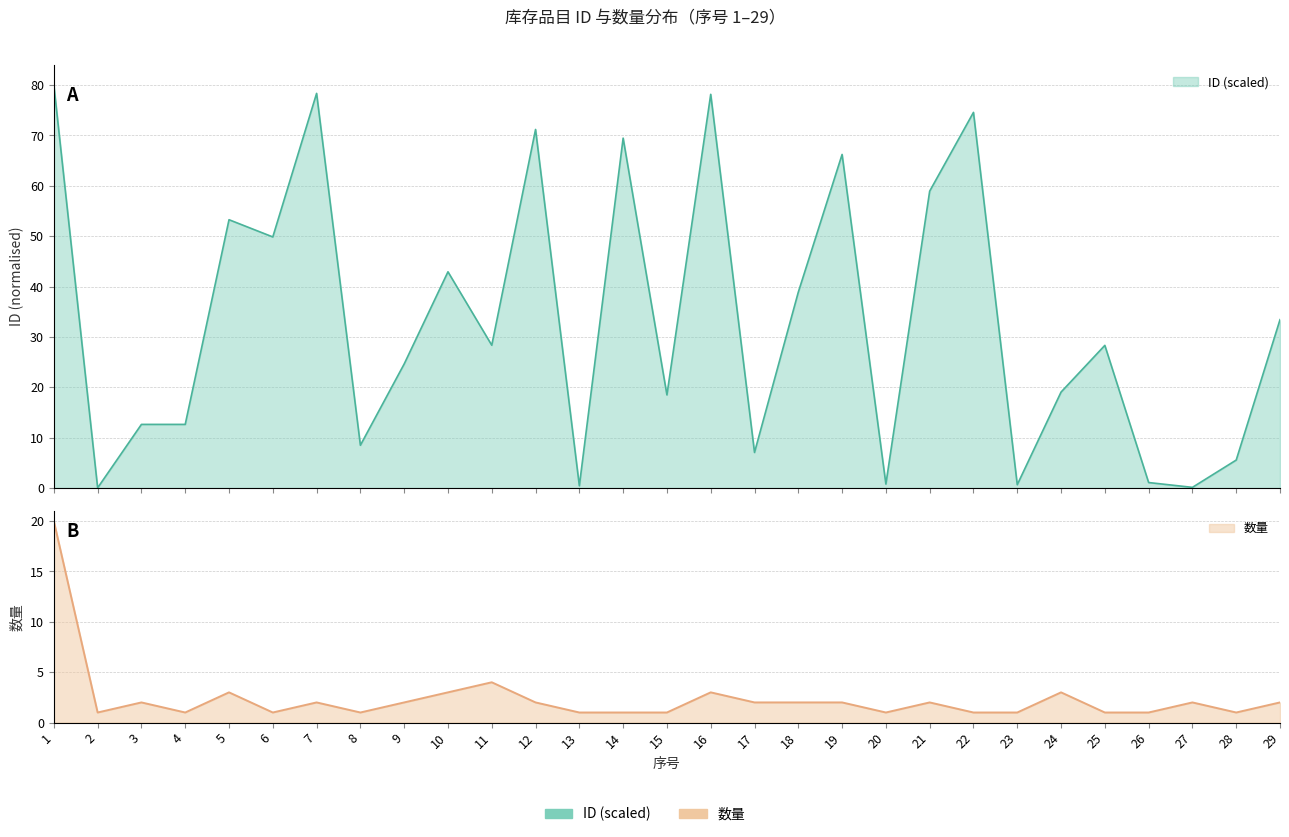

The ID series shows 74.6 at 22. True or false?

True